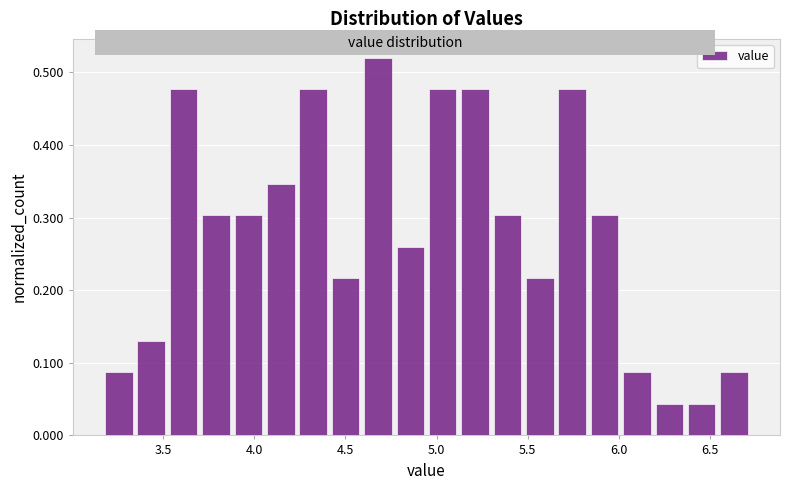

Around what value on the x-axis is the tallest bar? Give the approximate position of its centre, as read against the axis.

4.70